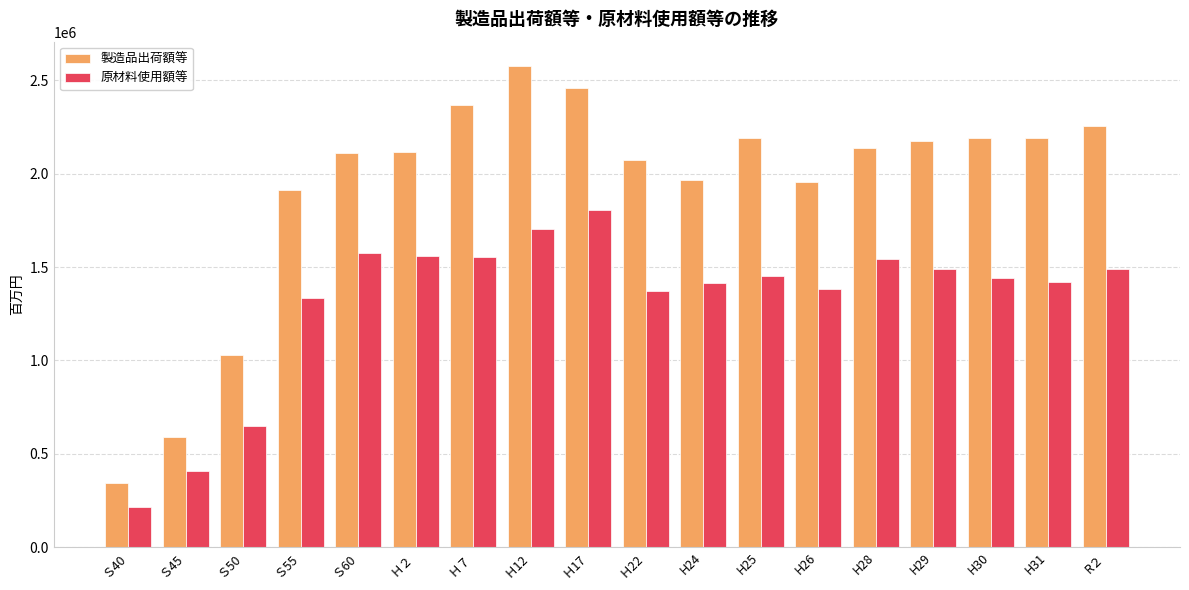

Which series has the largest total across all categories?

製造品出荷額等